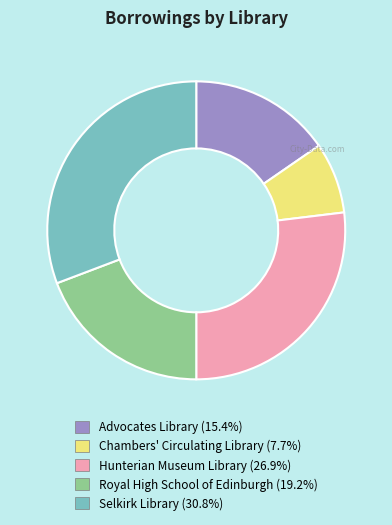

Is there any slice that represents more than half of the pie?

No